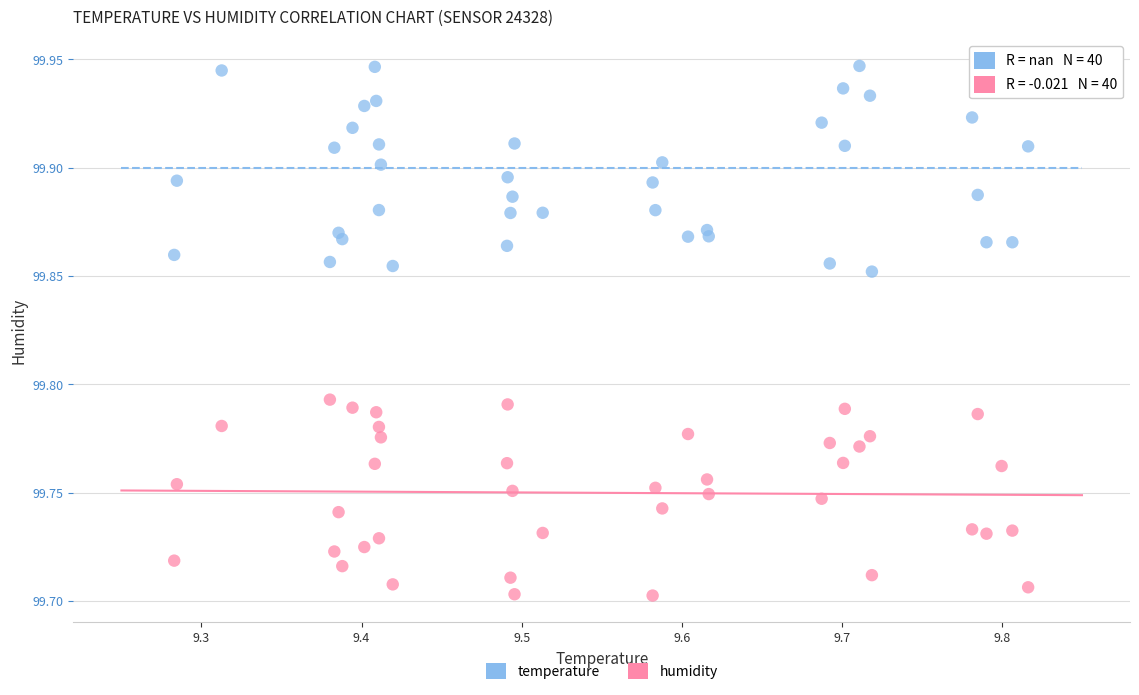

What are all the series names shown in the legend?

temperature, humidity